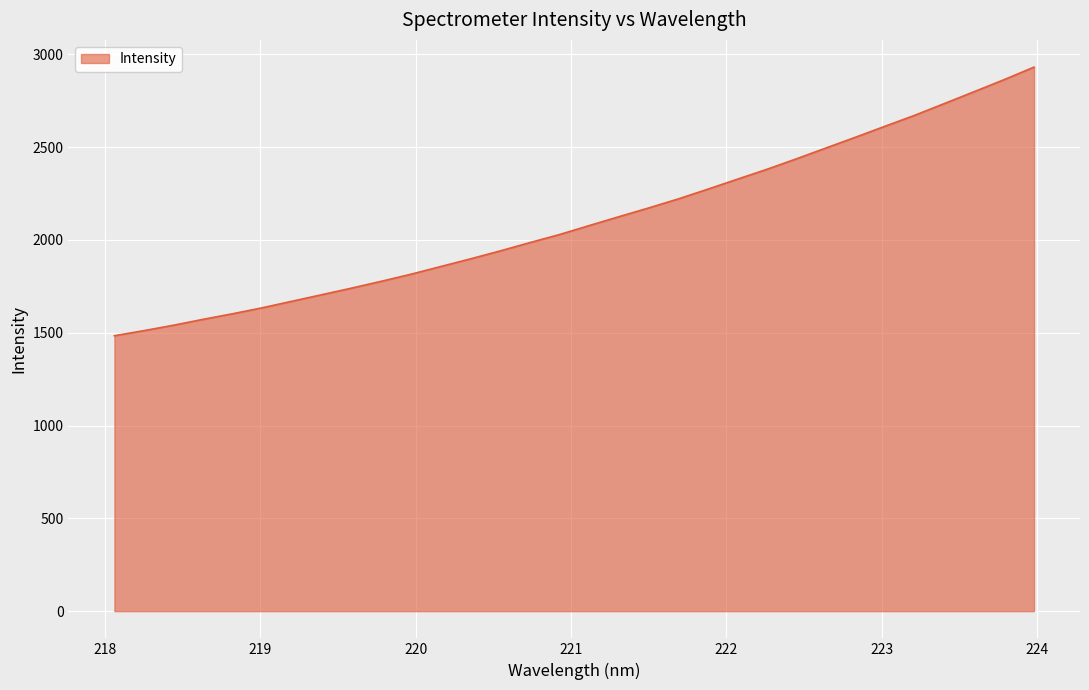

What is the difference between the maximum and minimum values?

1447.1